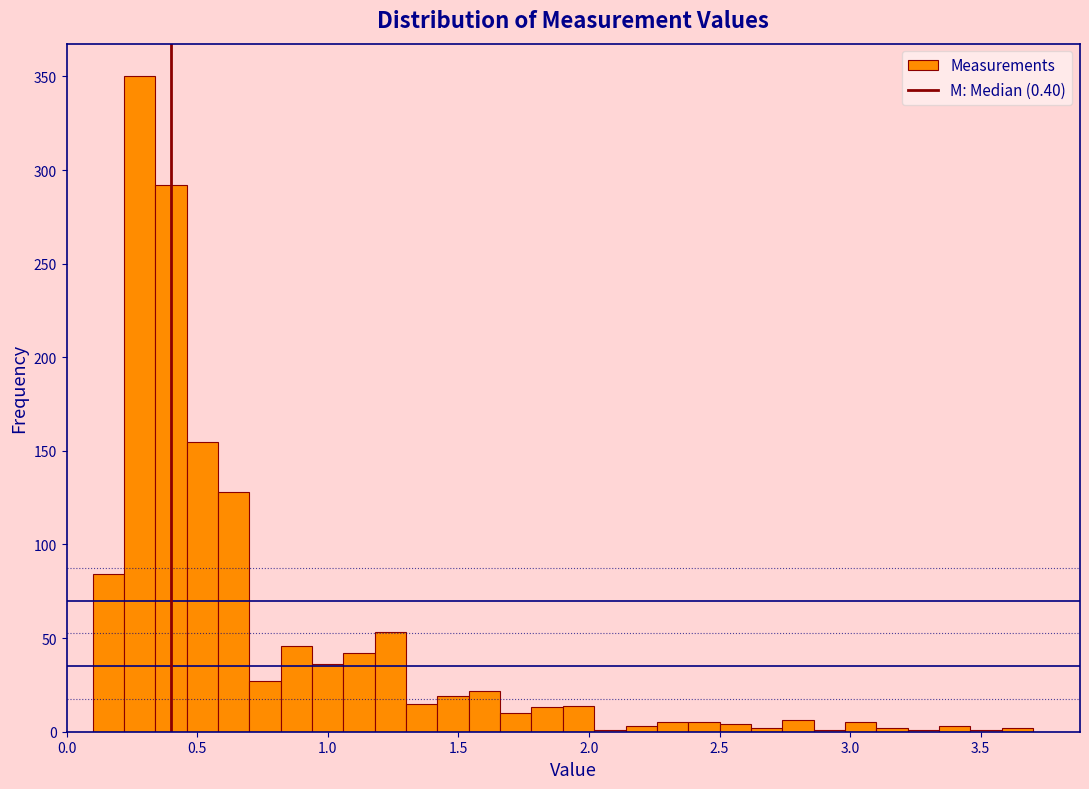

Read against the x-axis, roughly where is the centre of the tallest bar?

0.30